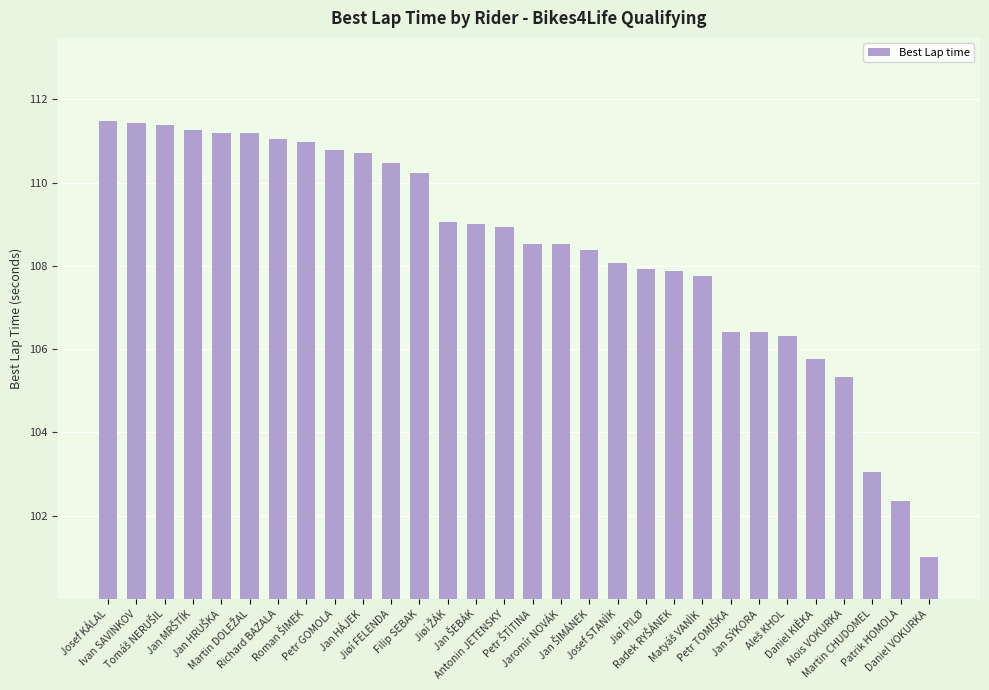

At which label does the data first exceed 108?

Josef KÁLAL